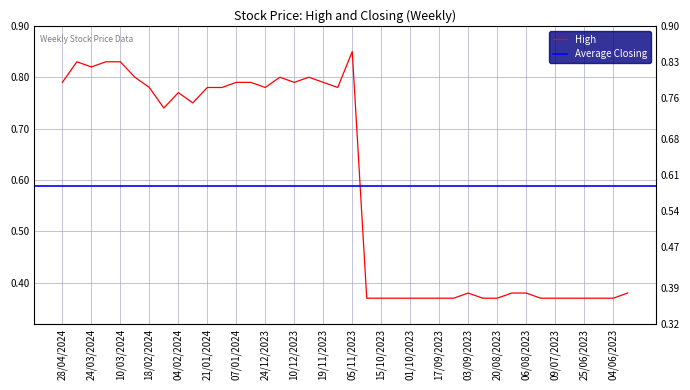

What is the maximum value shown in the chart?

0.8